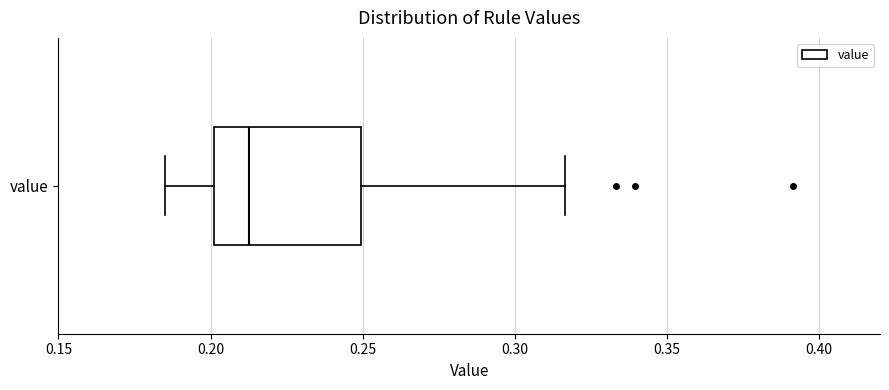

Read this box plot against the x-axis: the position of the median line, the range covered by the box, and the ends of both whiskers. The values are not printed on the chart, so give them approximately, as read against the axis.

median 0.215, box 0.200 to 0.250, whiskers 0.185 to 0.315